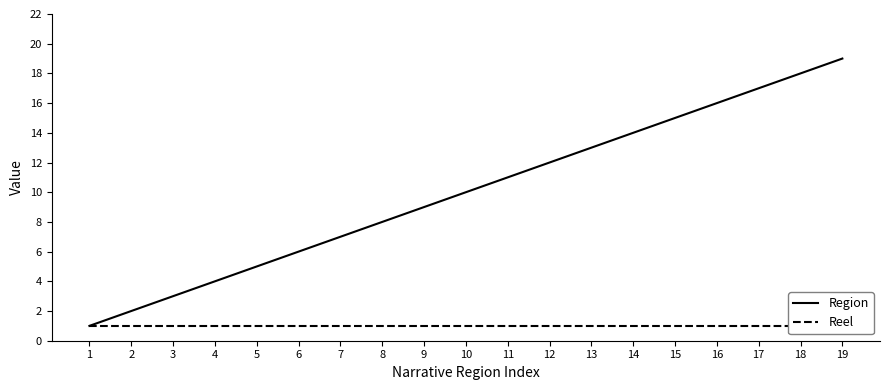

Reading left to right, extract all data points from this chart.

Region: 1=1	2=2	3=3	4=4	5=5	6=6	7=7	8=8	9=9	10=10	11=11	12=12	13=13	14=14	15=15	16=16	17=17	18=18	19=19
Reel: 1=1	2=1	3=1	4=1	5=1	6=1	7=1	8=1	9=1	10=1	11=1	12=1	13=1	14=1	15=1	16=1	17=1	18=1	19=1